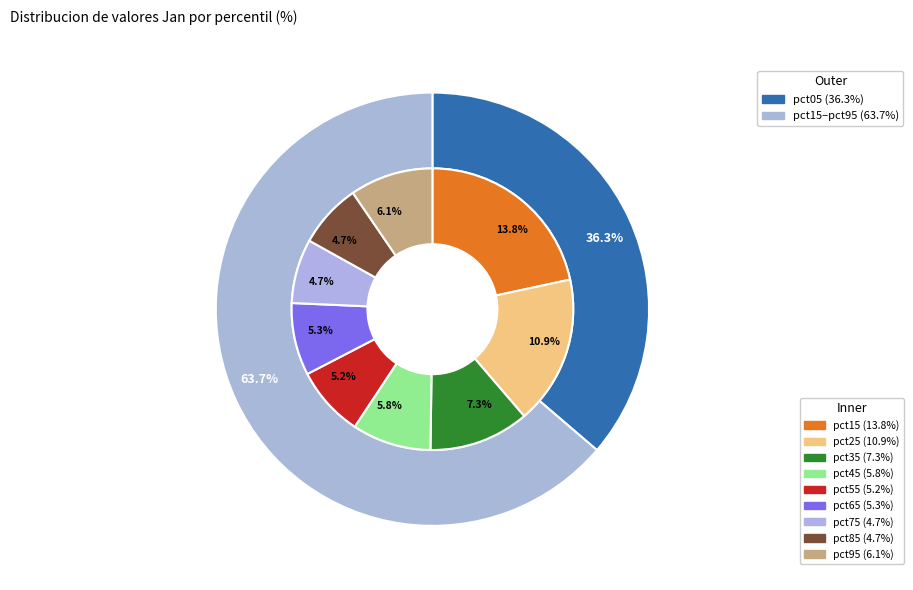

True or false: pct55 accounts for 13% of the total.

False